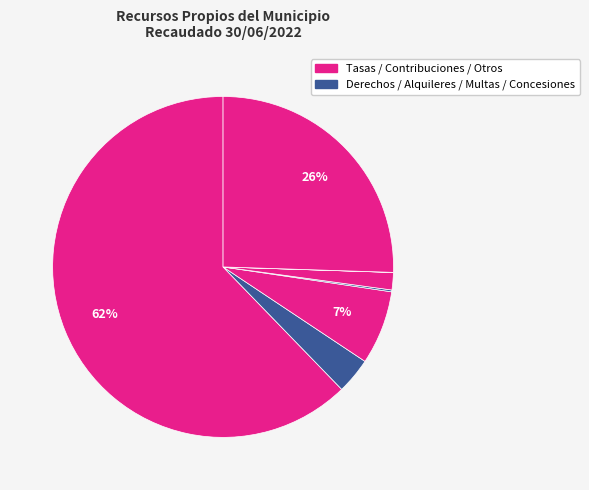

Which slice is the largest?

Tasas